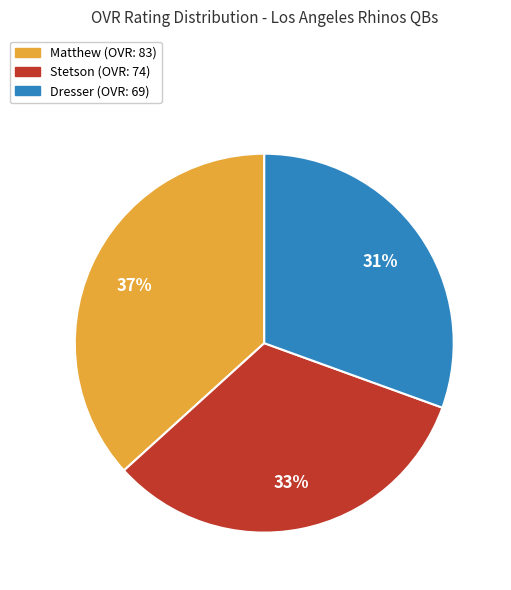

Do Dresser and Matthew together represent more than half of the pie?

Yes